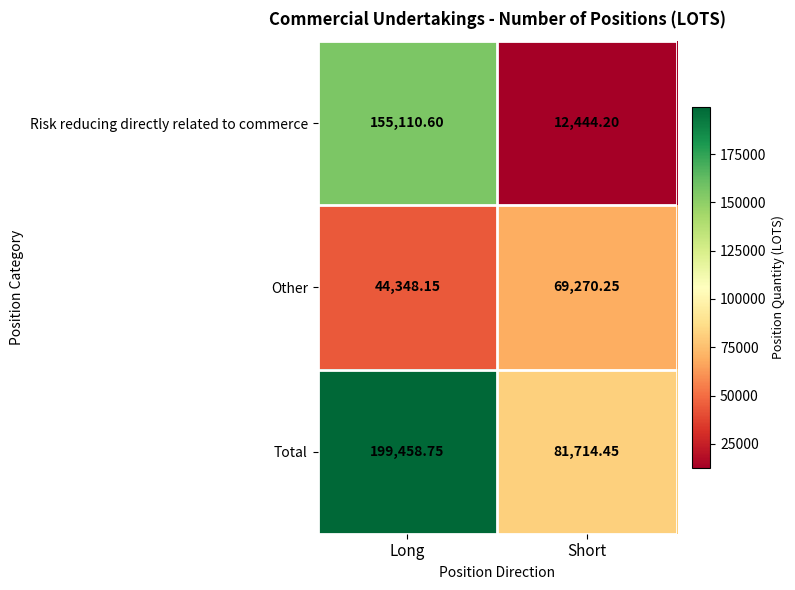

What is the minimum value shown in the chart?

12444.2